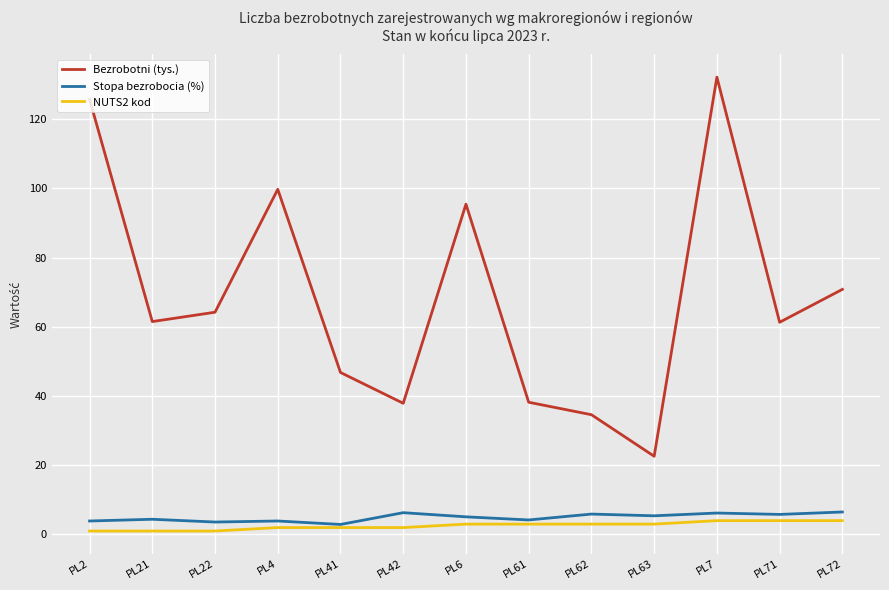

True or false: NUTS2 kod has a value of 3.0 at PL63.

True